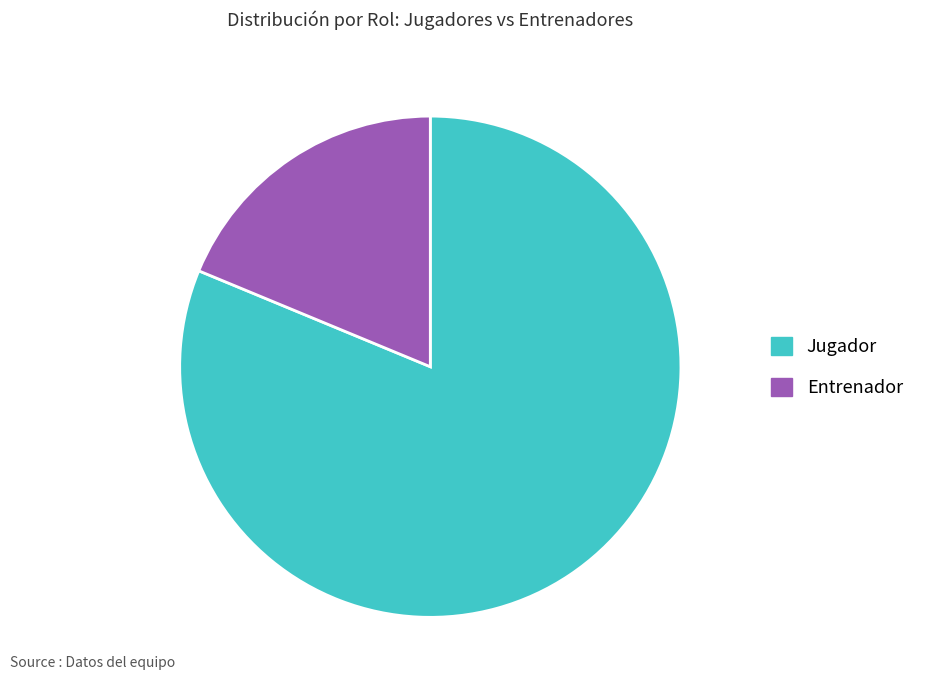

Do Jugador and Entrenador together represent more than half of the pie?

Yes